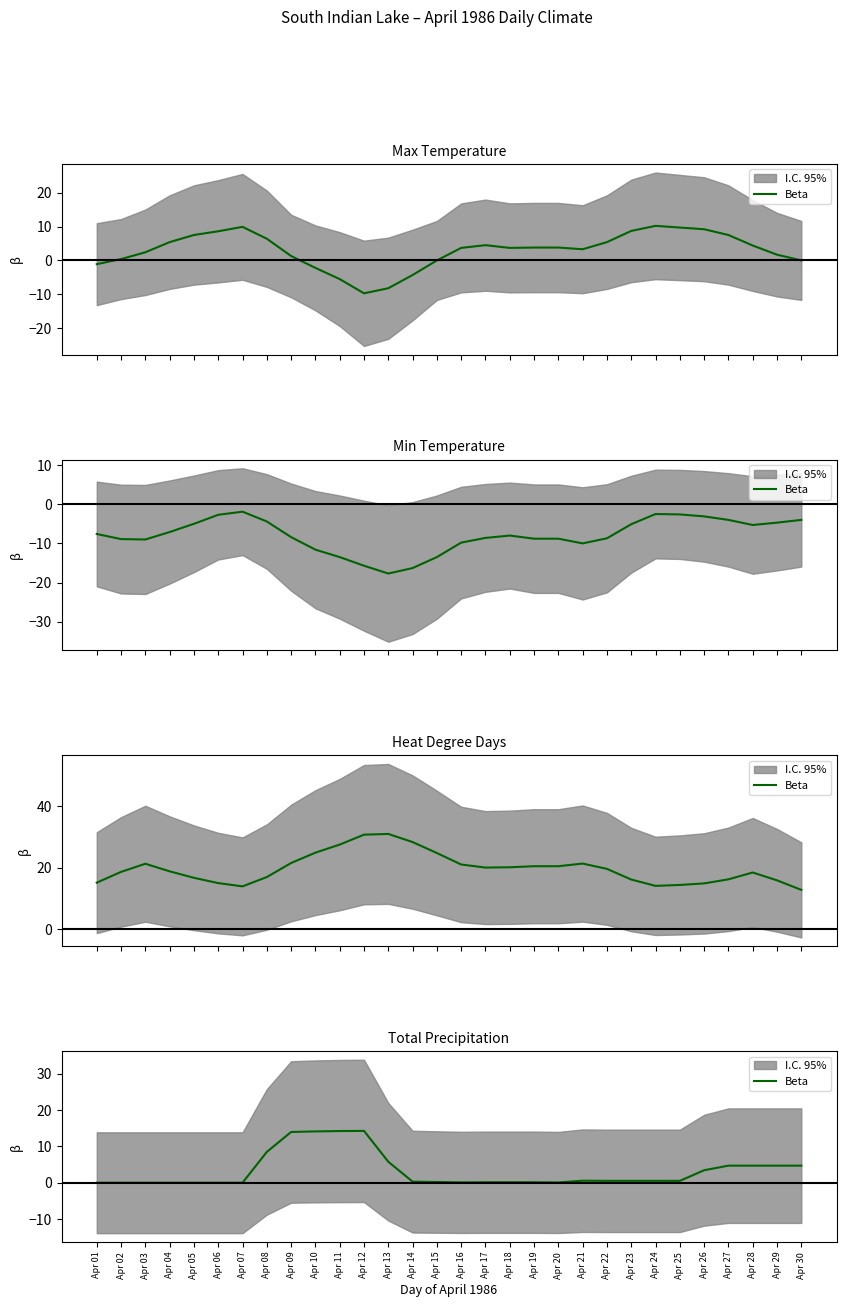

How many categories are shown in the chart?

30